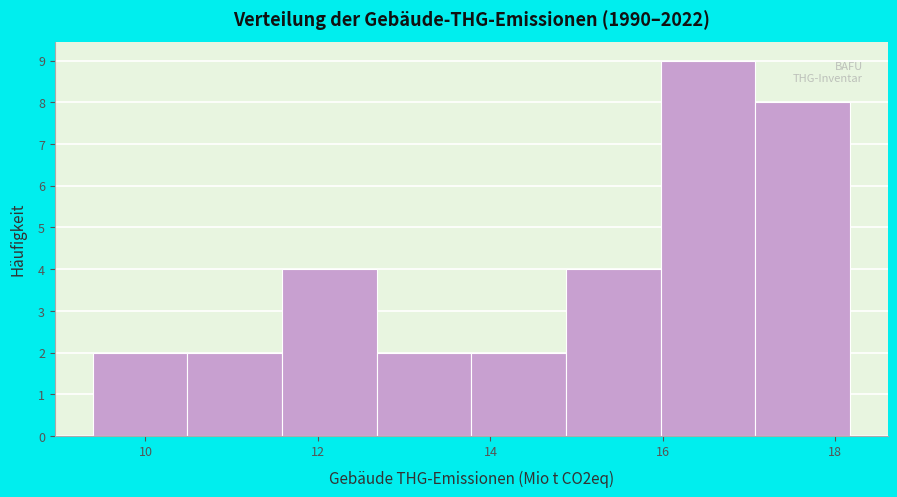

Reading left to right, list every bar in this chart as the range it spans on the x-axis followed by its height. Neither the bar edges nor the heights are printed on the chart, so give them approximately, as read against the axes.

9.4 to 10.4: 2
10.4 to 11.6: 2
11.6 to 12.6: 4
12.6 to 13.8: 2
13.8 to 14.8: 2
14.8 to 16.0: 4
16.0 to 17.0: 9
17.0 to 18.2: 8